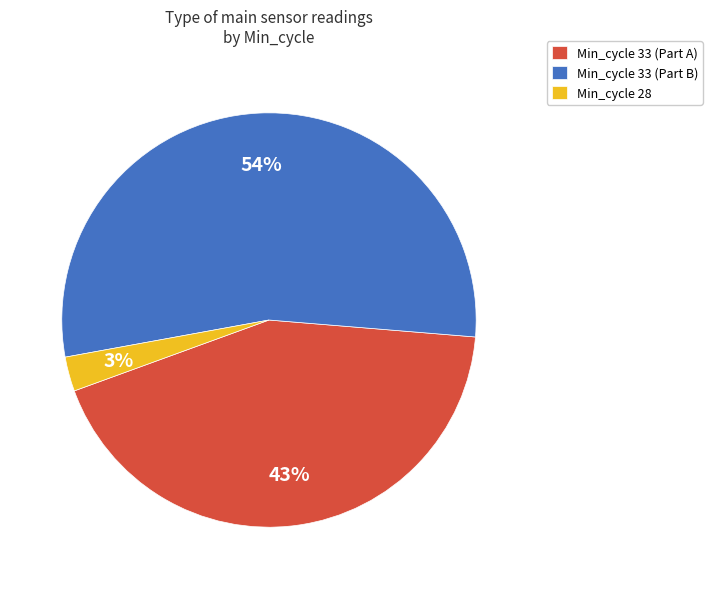

True or false: Min_cycle 33 (Part B) accounts for 67% of the total.

False